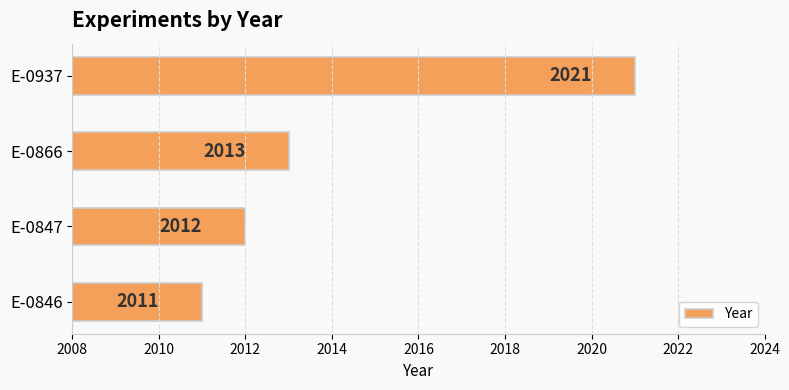

How many bars are there in total?

4